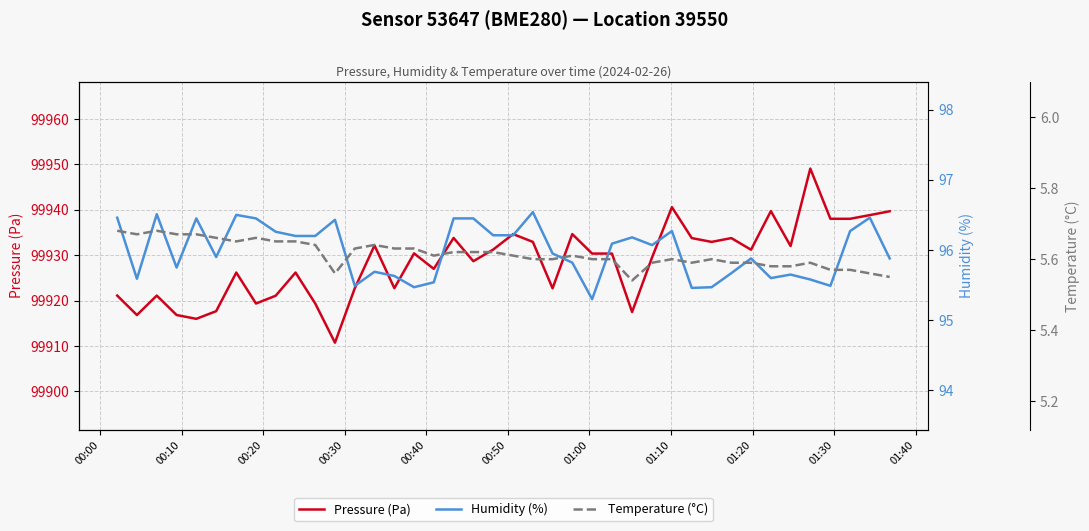

What is the maximum value for Pressure (Pa)?

99949.1